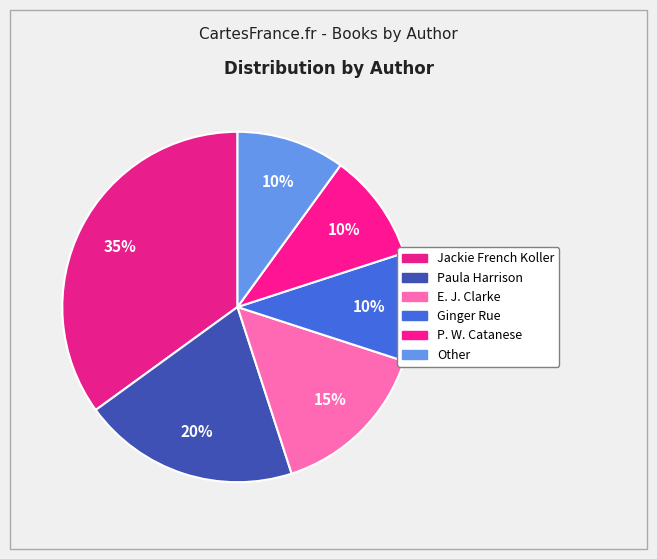

Does P. W. Catanese represent more than half of the total?

No